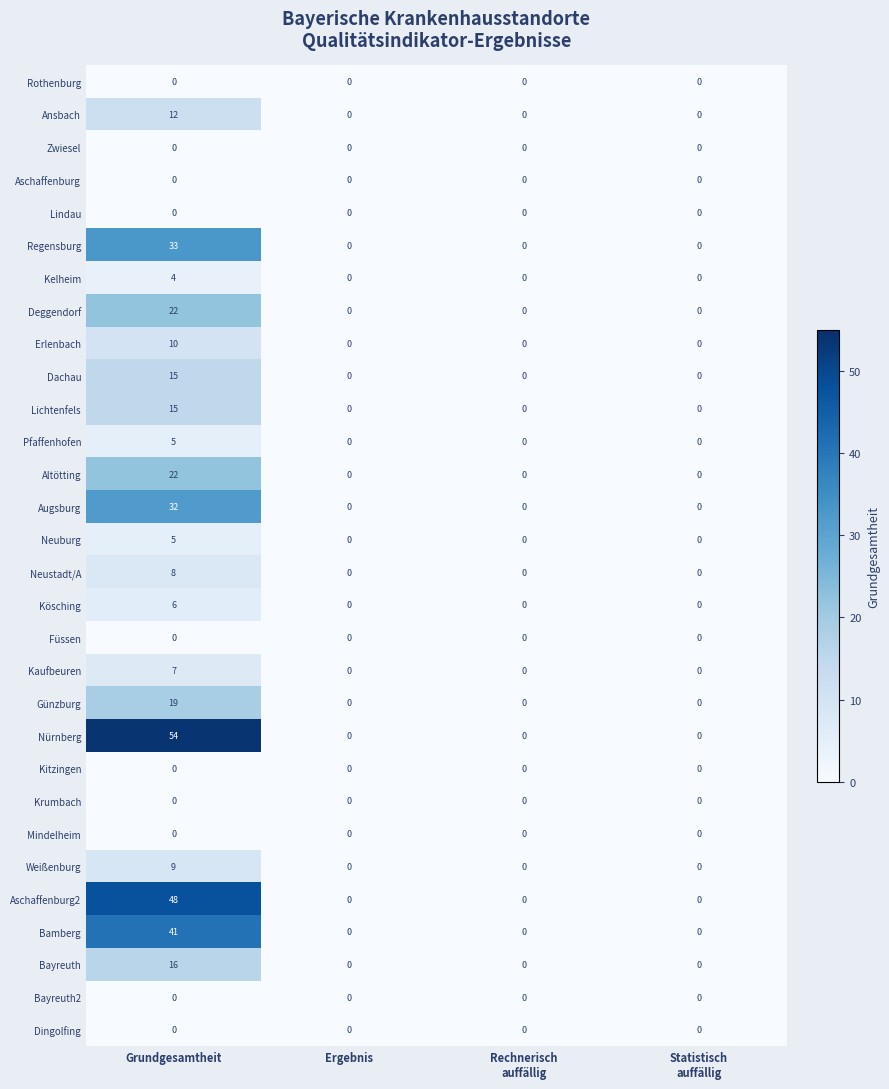

How many Neuburg values are between 0 and 5?

4